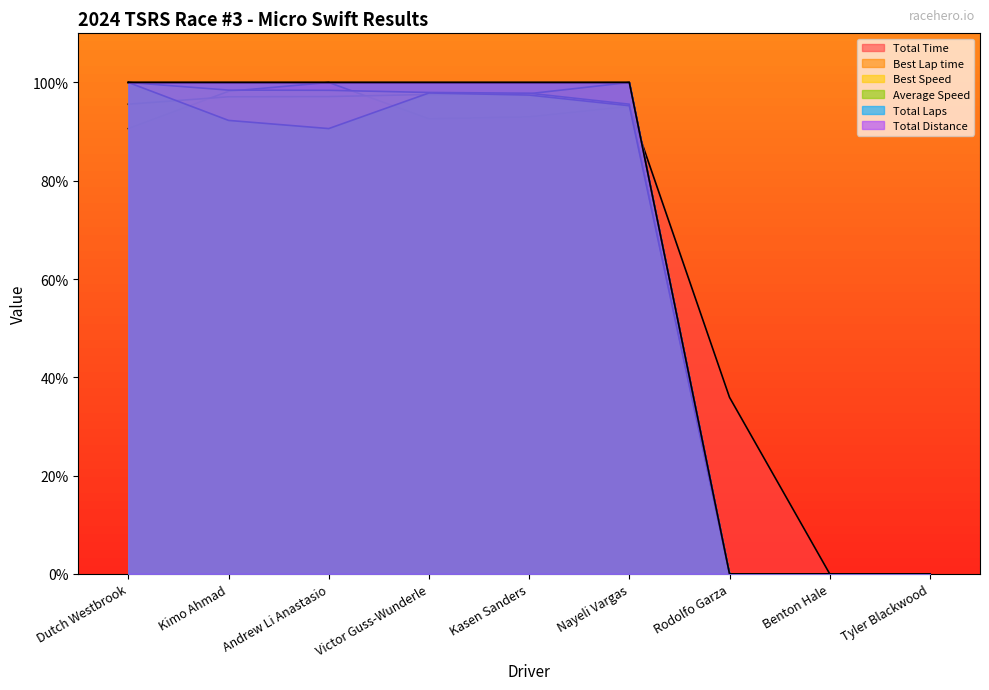

Reading left to right, list all the values displayed in this chart.

Total Time: Dutch Westbrook=90.6	Kimo Ahmad=98.2	Andrew Li Anastasio=100.0	Victor Guss-Wunderle=92.6	Kasen Sanders=93.0	Nayeli Vargas=95.1	Rodolfo Garza=35.9	Benton Hale=0.0	Tyler Blackwood=0.0
Best Lap time: Dutch Westbrook=95.6	Kimo Ahmad=97.1	Andrew Li Anastasio=97.1	Victor Guss-Wunderle=97.6	Kasen Sanders=97.7	Nayeli Vargas=100.0	Rodolfo Garza=0.0	Benton Hale=0.0	Tyler Blackwood=0.0
Best Speed: Dutch Westbrook=100.0	Kimo Ahmad=98.4	Andrew Li Anastasio=98.4	Victor Guss-Wunderle=98.0	Kasen Sanders=97.8	Nayeli Vargas=95.6	Rodolfo Garza=0.0	Benton Hale=0.0	Tyler Blackwood=0.0
Average Speed: Dutch Westbrook=100.0	Kimo Ahmad=92.3	Andrew Li Anastasio=90.6	Victor Guss-Wunderle=97.9	Kasen Sanders=97.4	Nayeli Vargas=95.3	Rodolfo Garza=0.0	Benton Hale=0.0	Tyler Blackwood=0.0
Total Laps: Dutch Westbrook=100.0	Kimo Ahmad=100.0	Andrew Li Anastasio=100.0	Victor Guss-Wunderle=100.0	Kasen Sanders=100.0	Nayeli Vargas=100.0	Rodolfo Garza=0.0	Benton Hale=0.0	Tyler Blackwood=0.0
Total Distance: Dutch Westbrook=100.0	Kimo Ahmad=100.0	Andrew Li Anastasio=100.0	Victor Guss-Wunderle=100.0	Kasen Sanders=100.0	Nayeli Vargas=100.0	Rodolfo Garza=0.0	Benton Hale=0.0	Tyler Blackwood=0.0